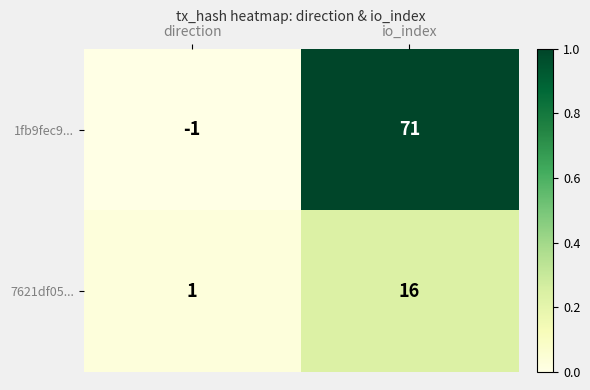

At how many categories does at least one series exceed 0?

2